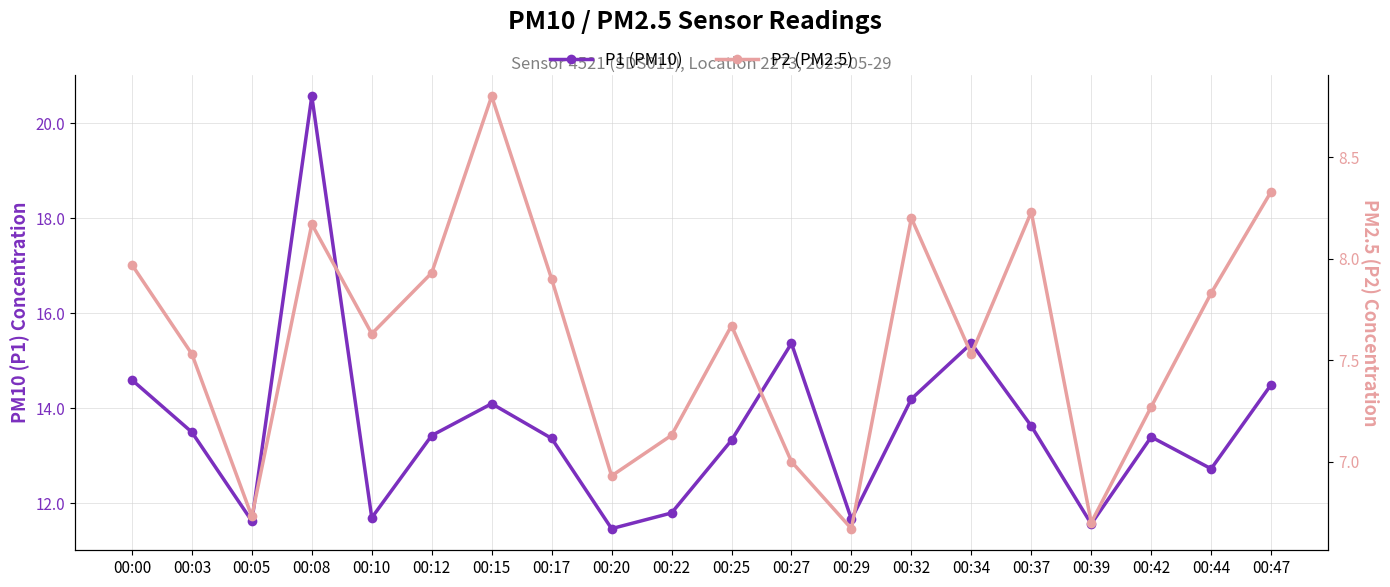

What is the smallest value displayed?

6.7